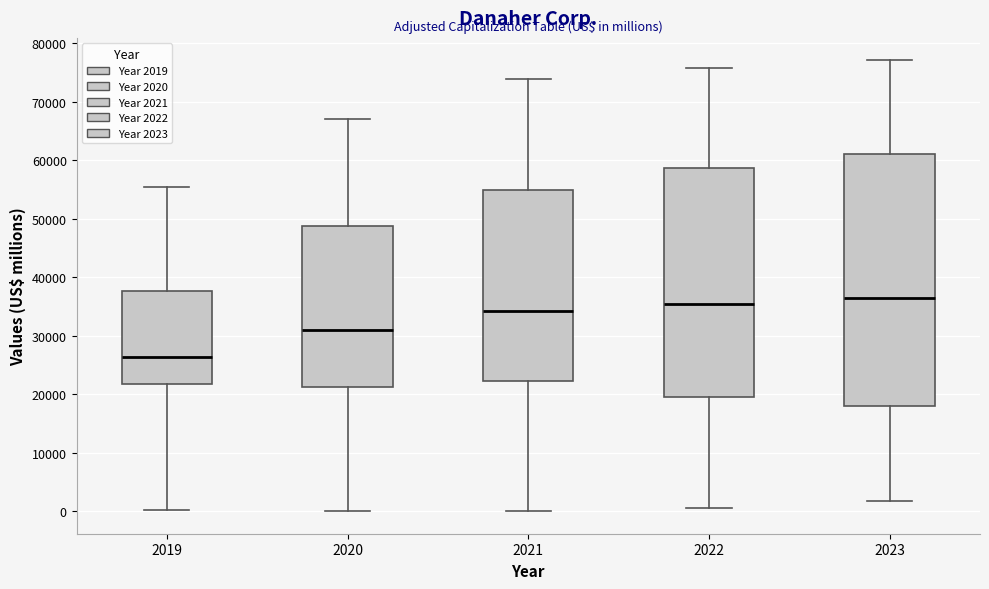

Which box's median line is the highest?

2023